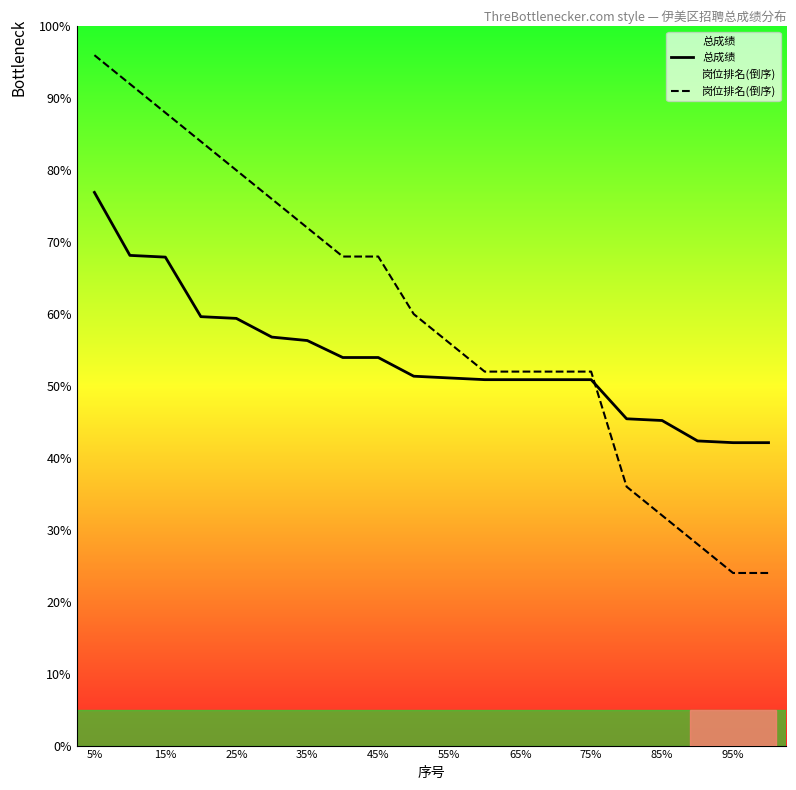

Does the chart have visible grid lines?

No